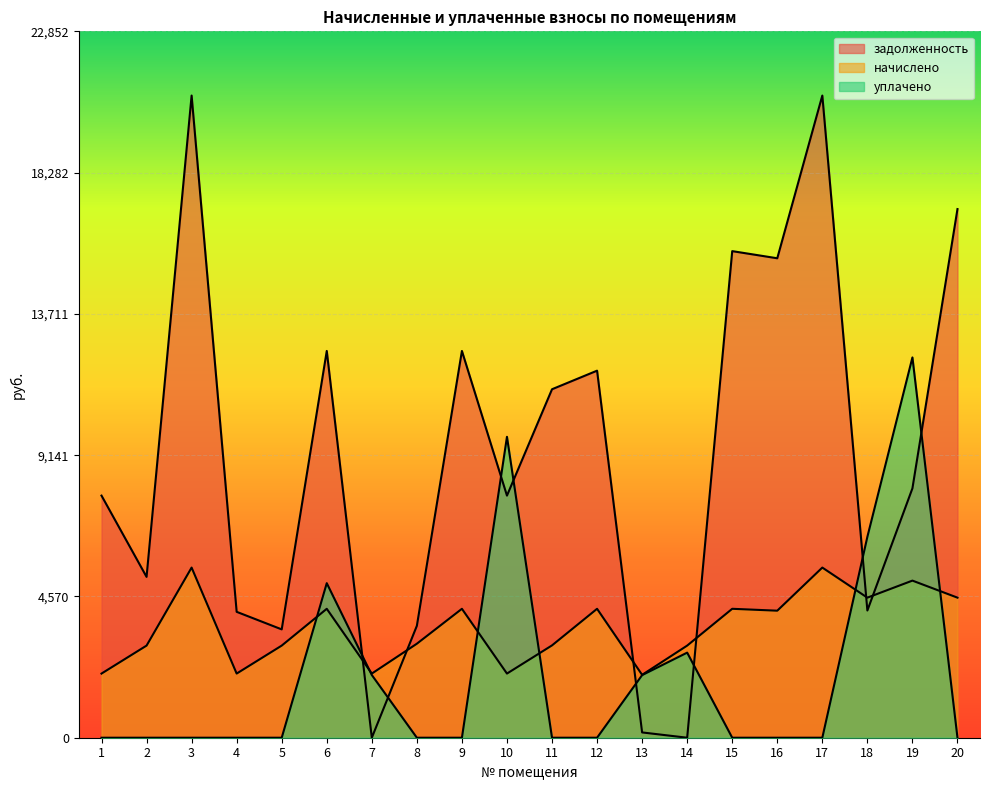

True or false: уплачено has a value of 2752.7 at 14.

True